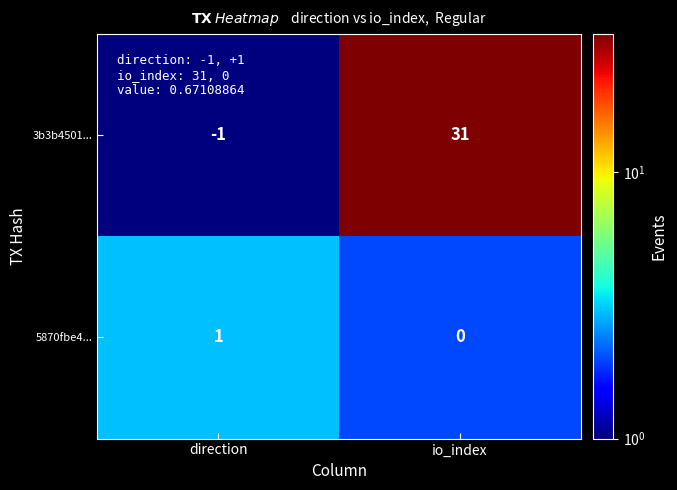

List the series in order of their overall mean, highest first.

3b3b4501..., 5870fbe4...